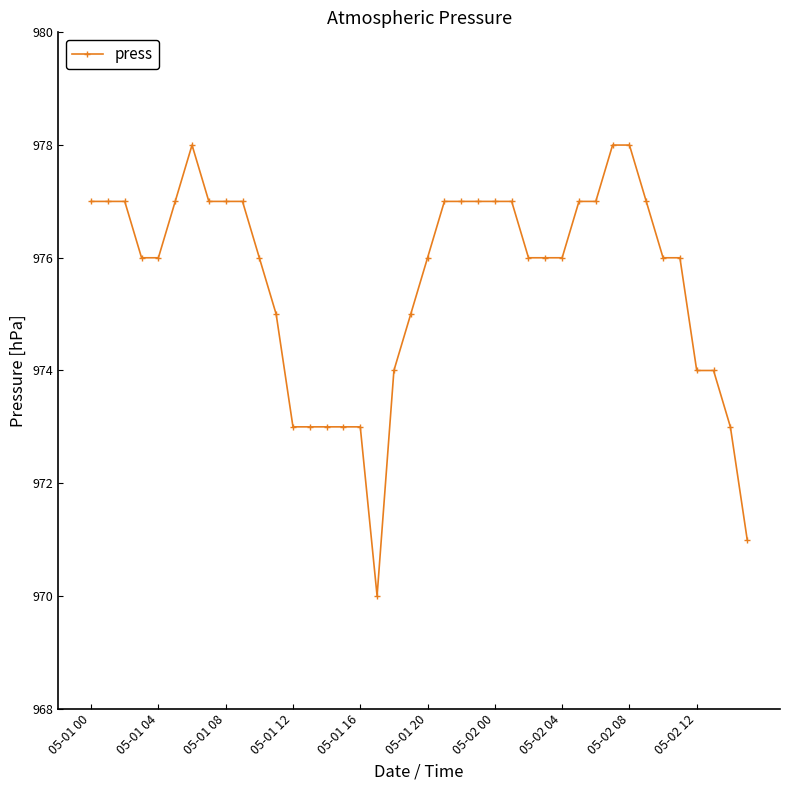

What is the difference between the maximum and second lowest values?

7